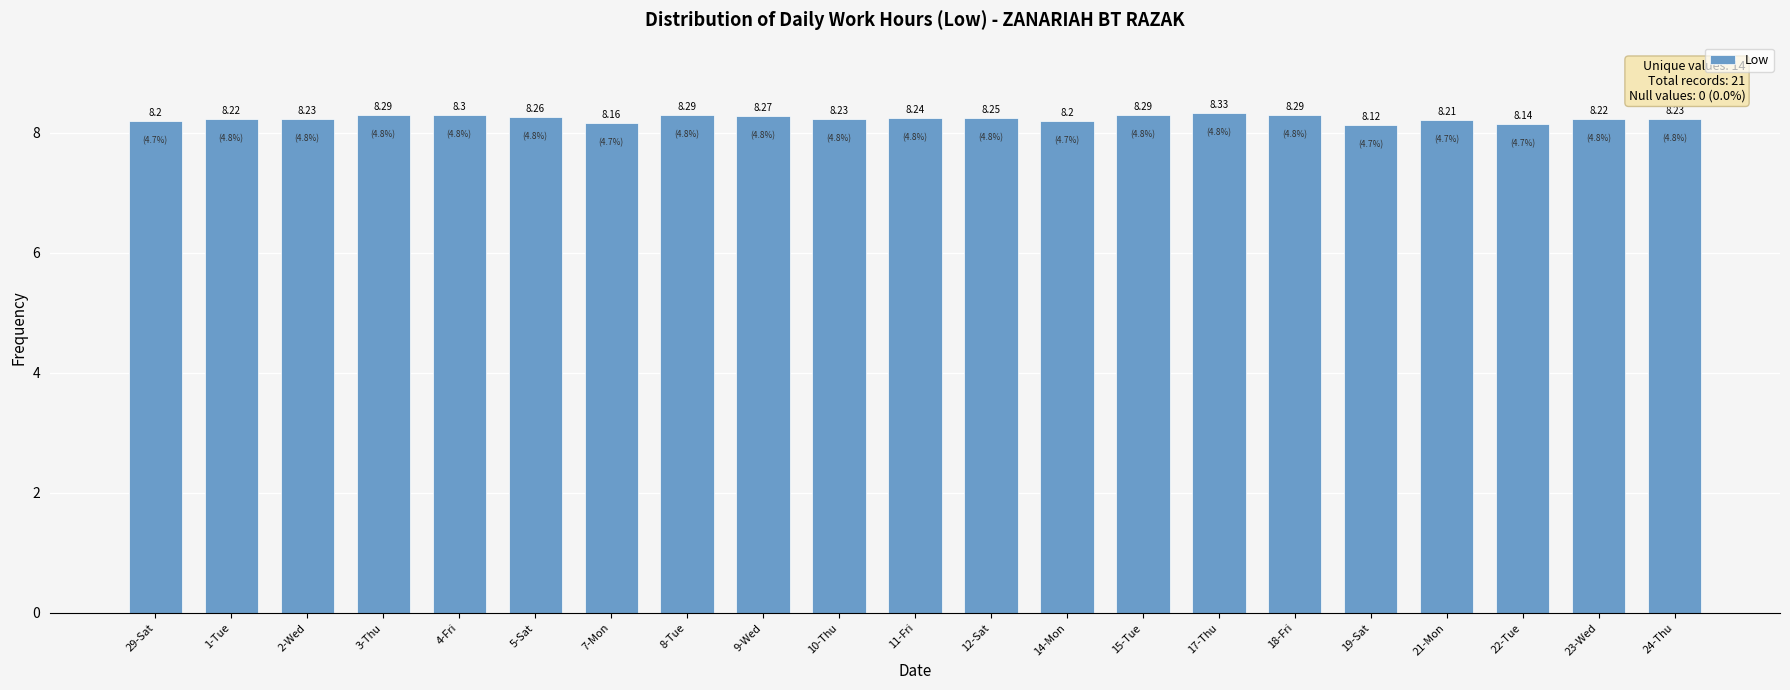

Are the bars grouped side by side (vs. stacked)?

No